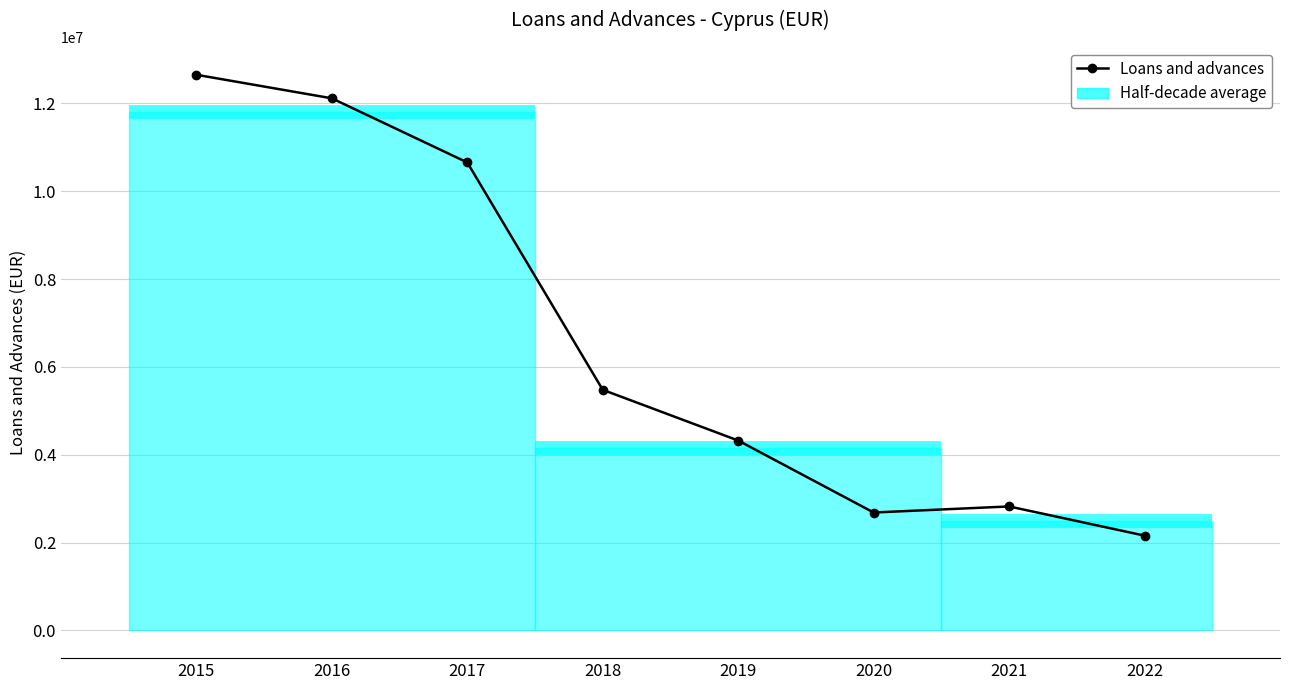

True or false: the data shows 4555033.9 at 2020.

False